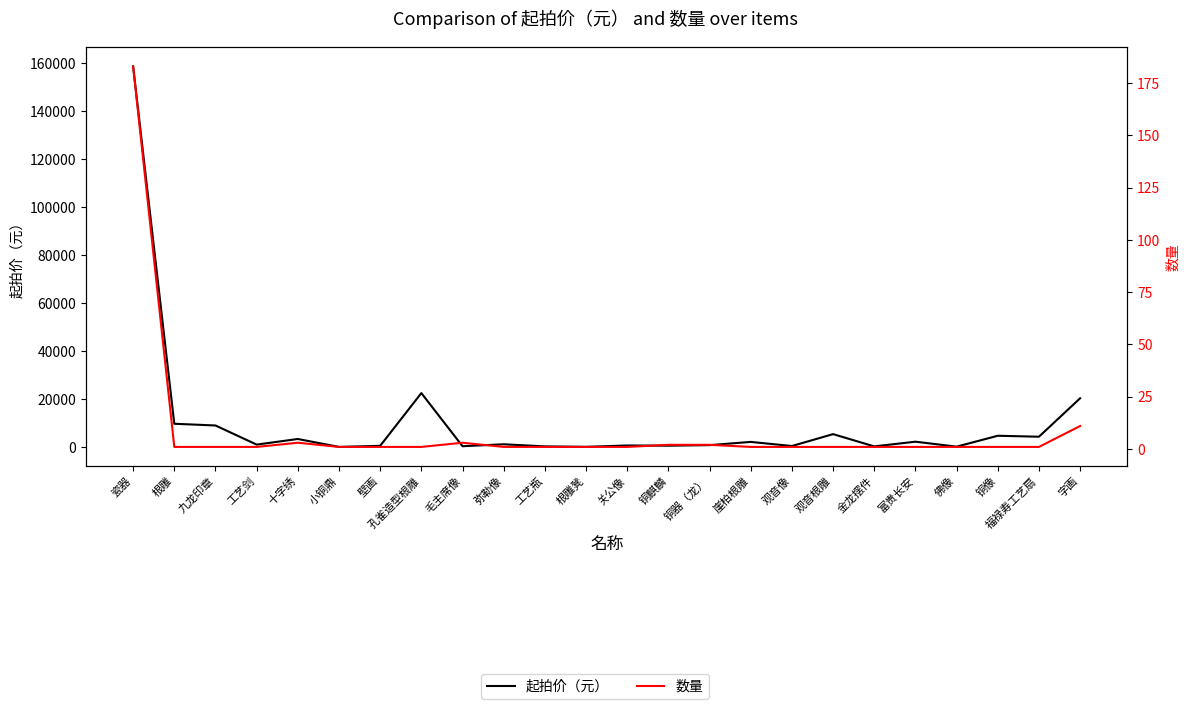

Is the value of 数量 at 小铜鼎 greater than the value of 起拍价（元） at 壁画?

No